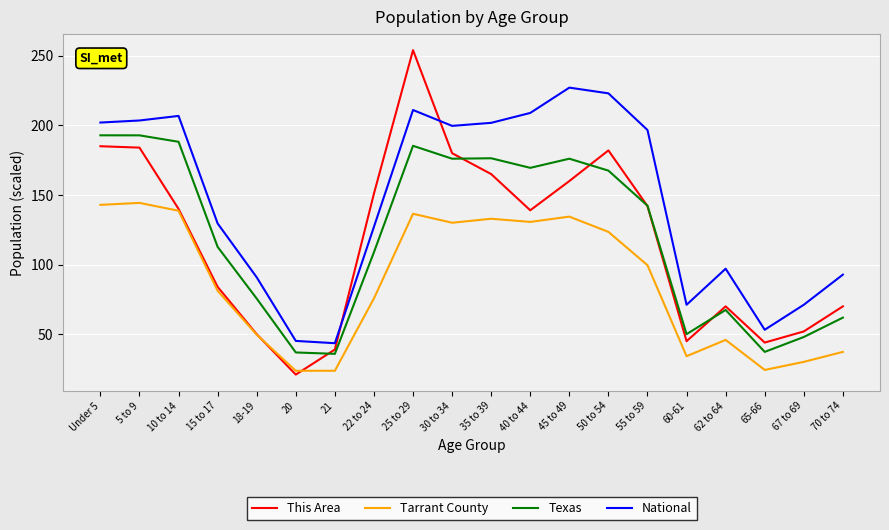

Is it true that Texas equals 112.7 at 15 to 17?

True